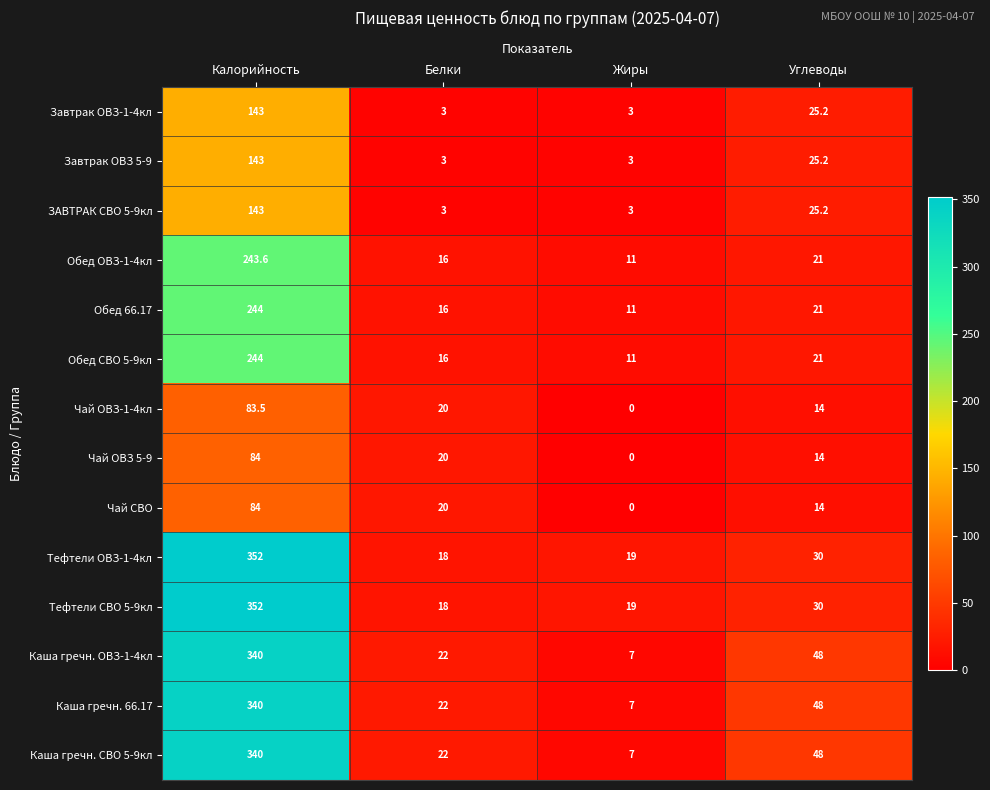

How many series are shown in this chart?

14